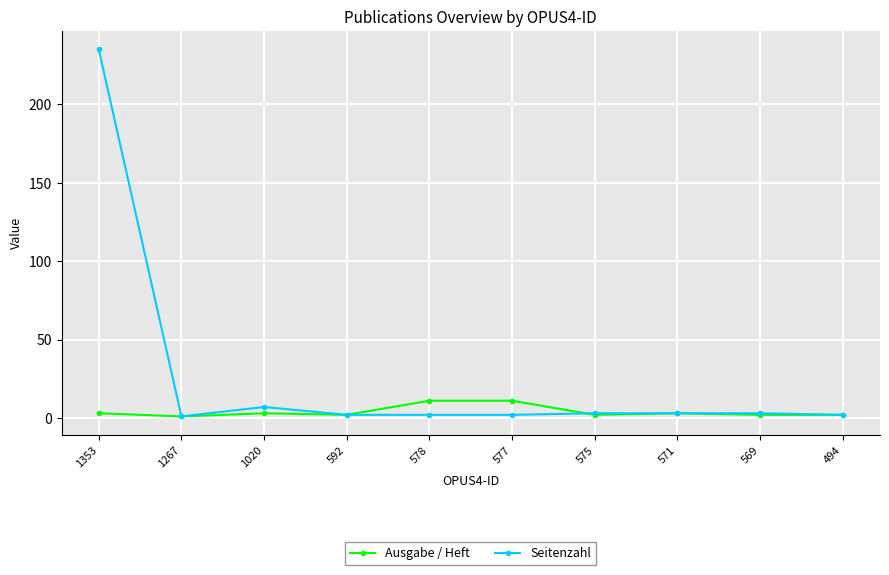

How many lines are shown in the chart?

2